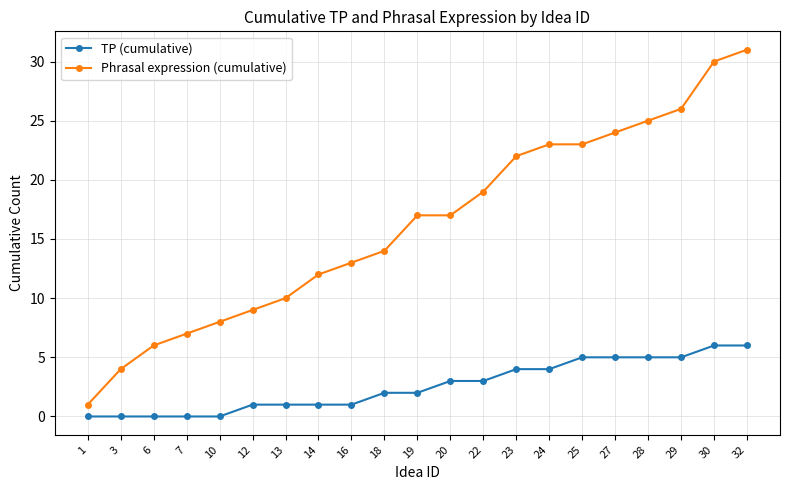

Is this an area chart (filled region under the line)?

No